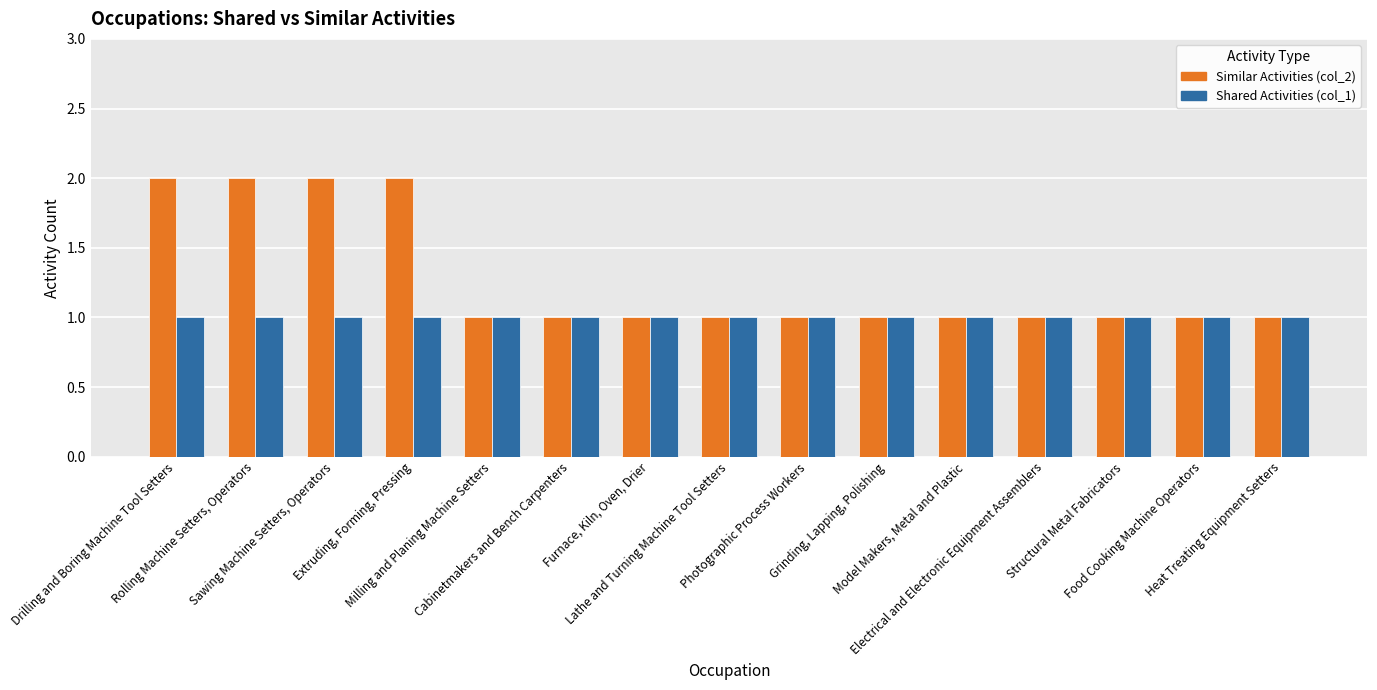

What is the value of the Shared Activities (col_1) bar at the 15th from the left?

1